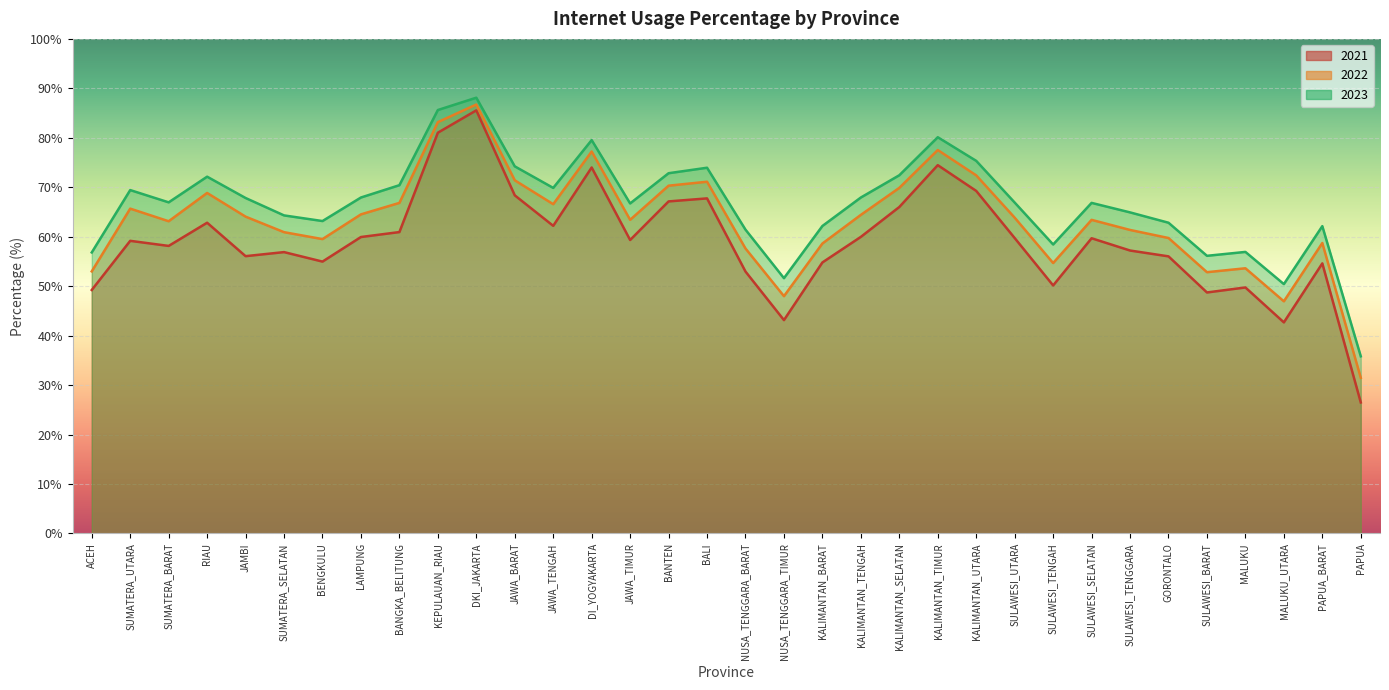

Which category has the highest value across all series?

DKI_JAKARTA